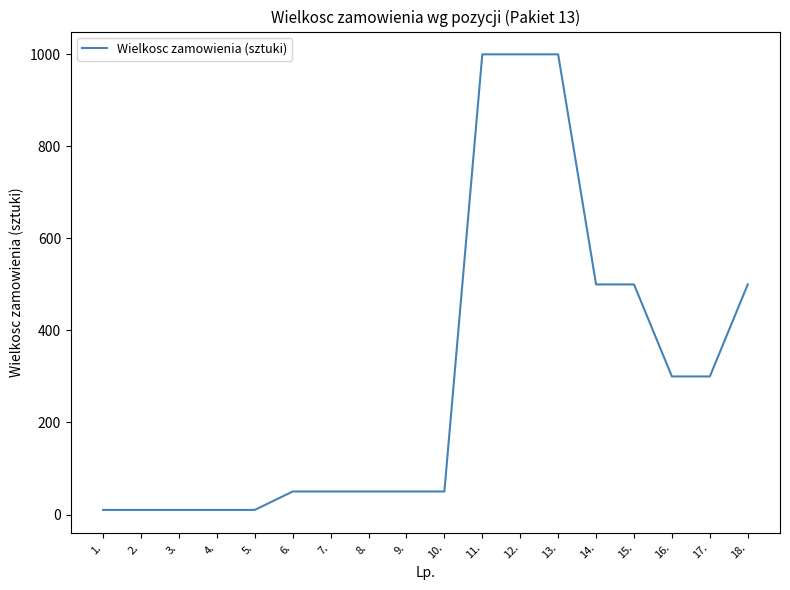

What is the greatest value displayed?

1000